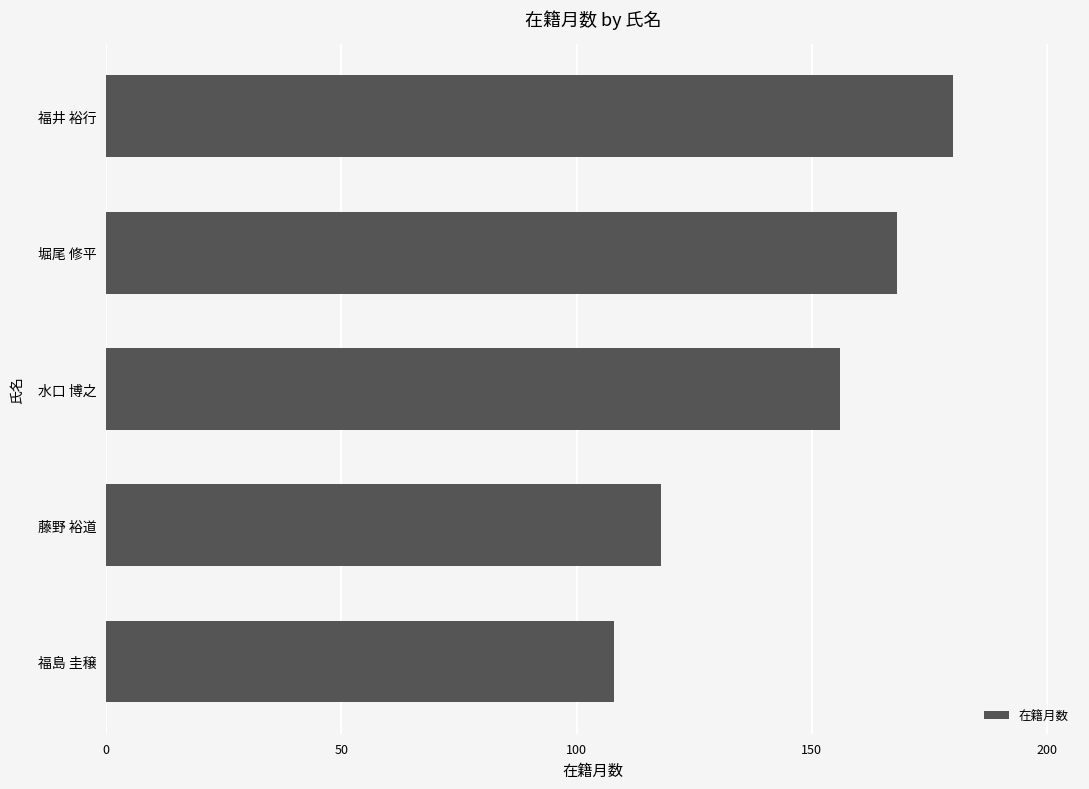

Count the values in the range 118 to 168.

3